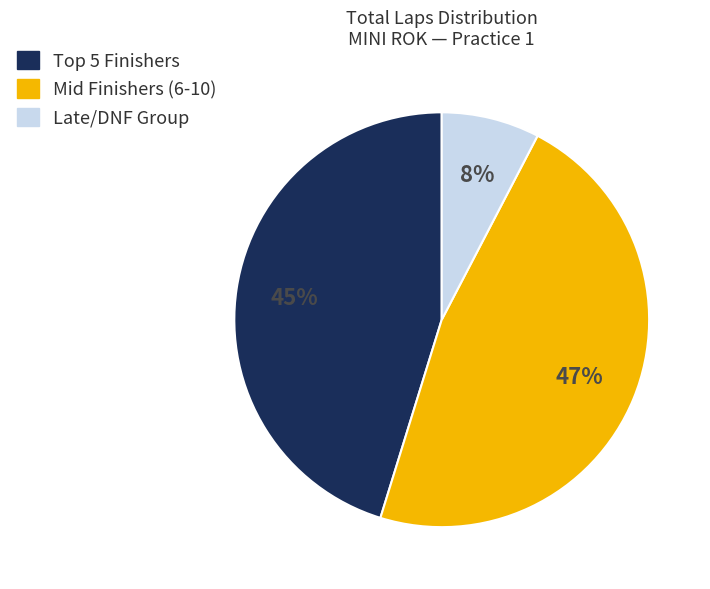

To the nearest percent, what is the average slice percentage?

33%